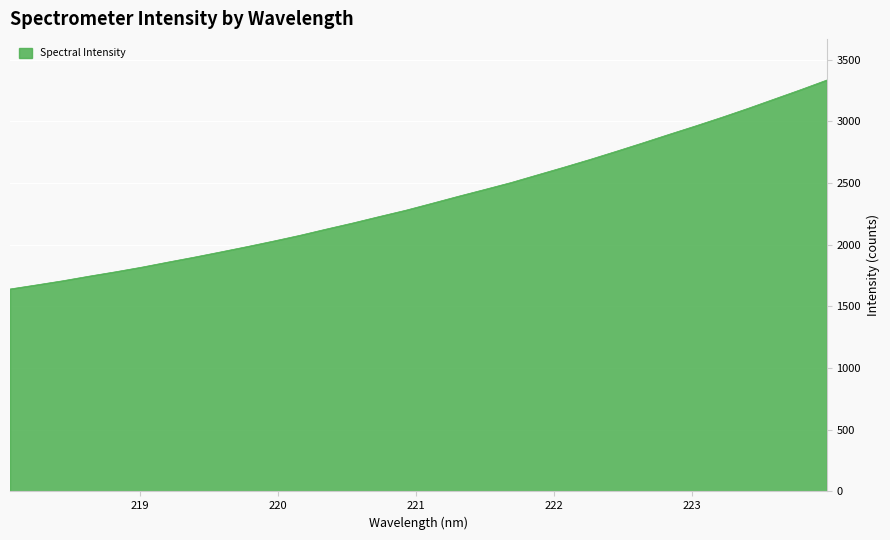

What is the difference between the maximum and minimum values?

1693.9